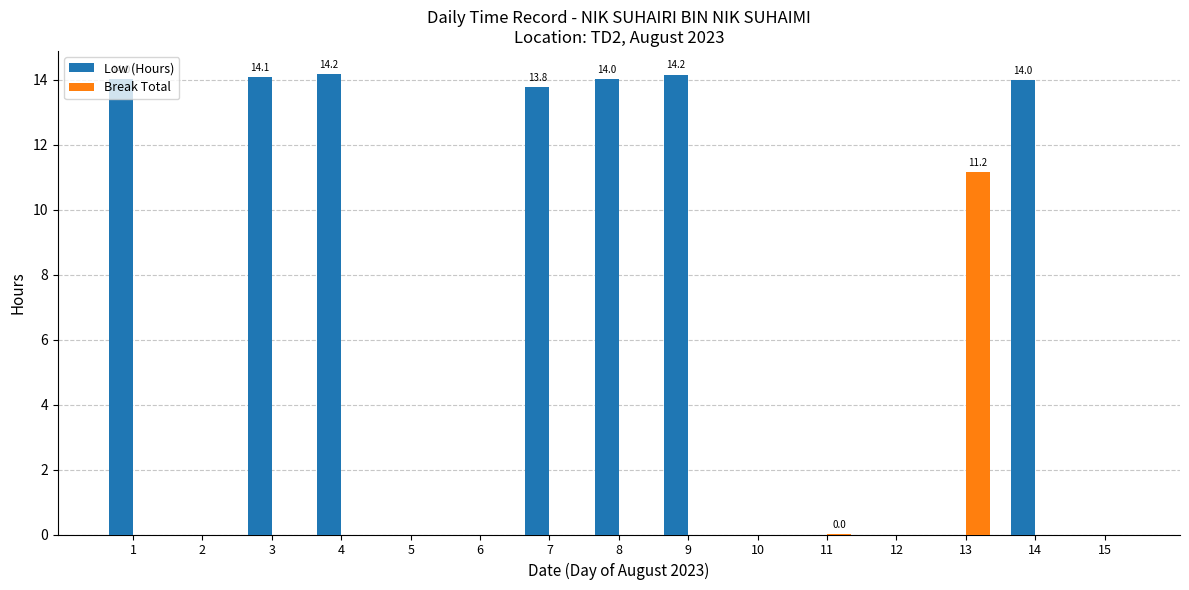

Which category has the highest value in the Break Total series?

13